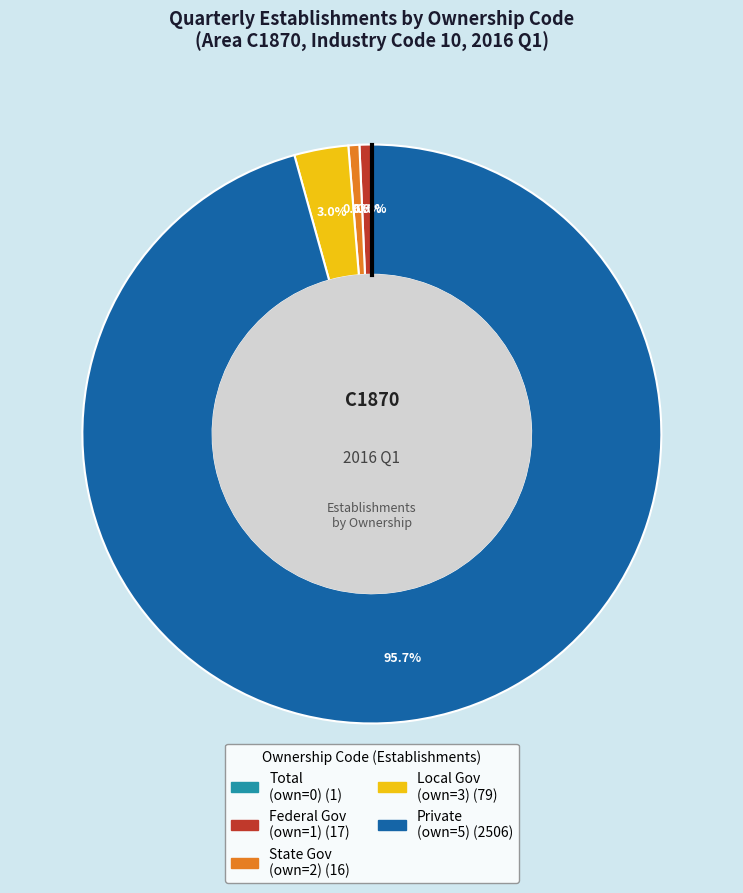

Is there a majority slice in this chart?

Yes